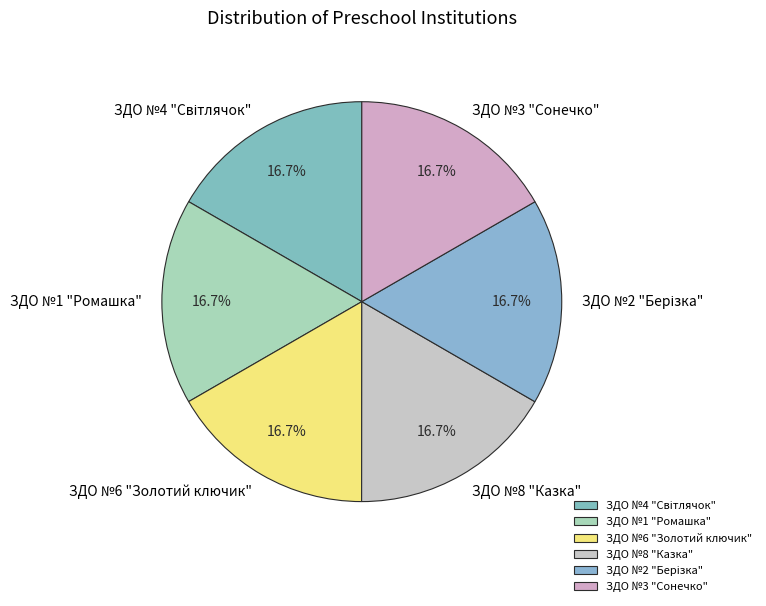

How many slices are in this pie chart?

6